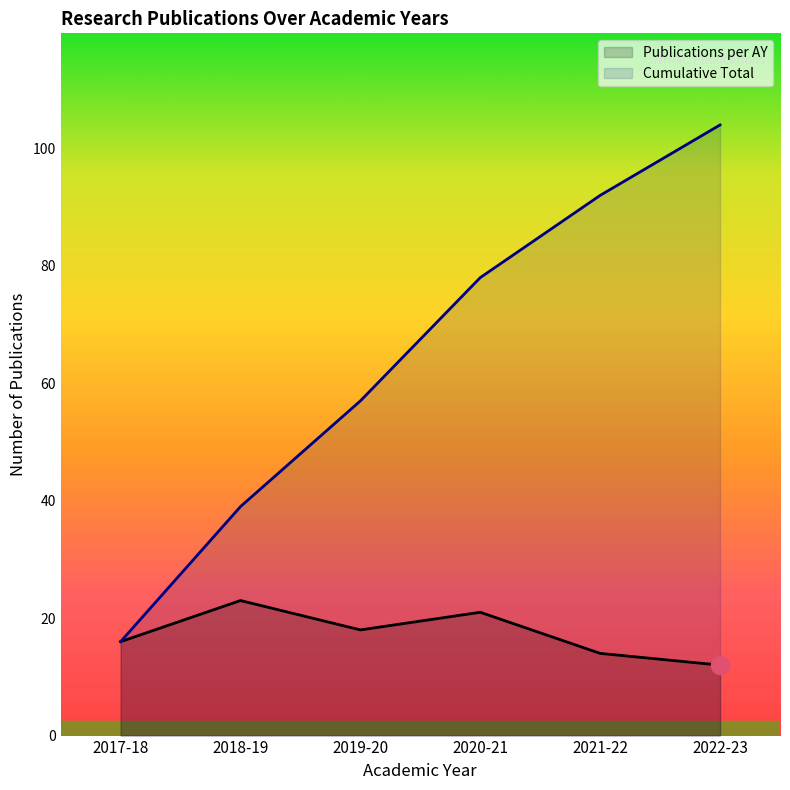

At how many categories does at least one series exceed 93?

1